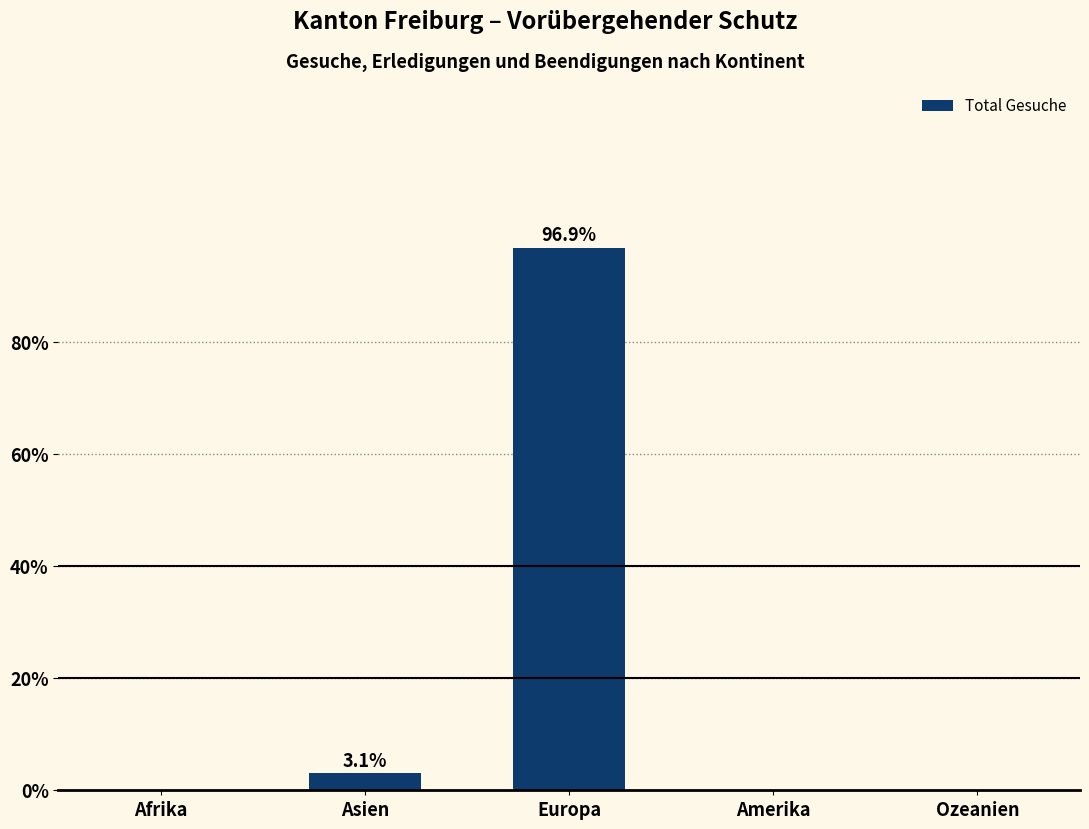

At which category does the chart reach its peak across all series?

Europa